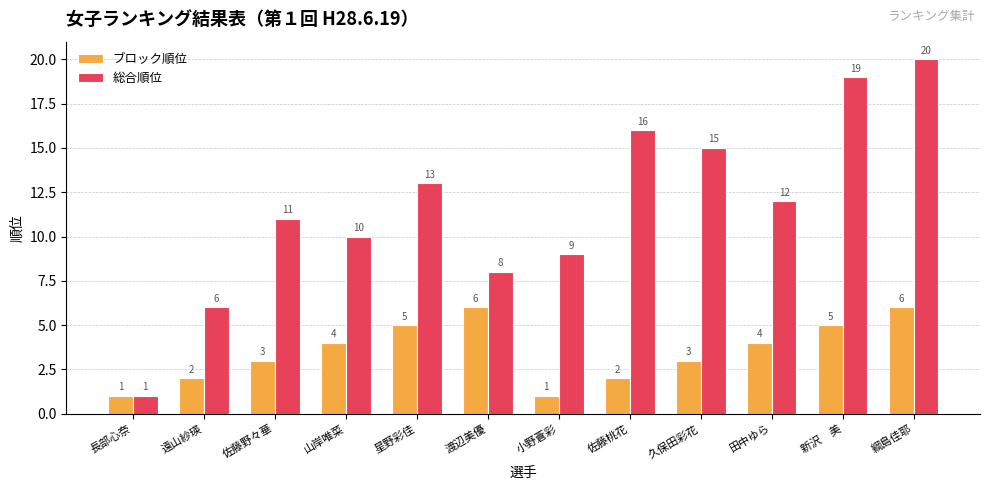

What is the difference between the second highest and second lowest values in the ブロック順位 series?

5